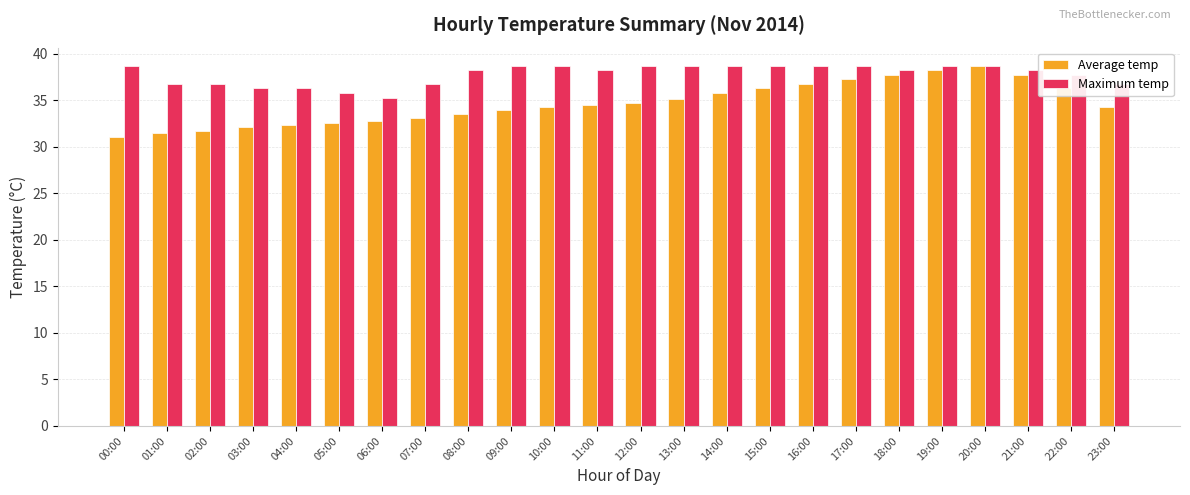

Rank the series by their average value, from highest to lowest.

Maximum temp, Average temp